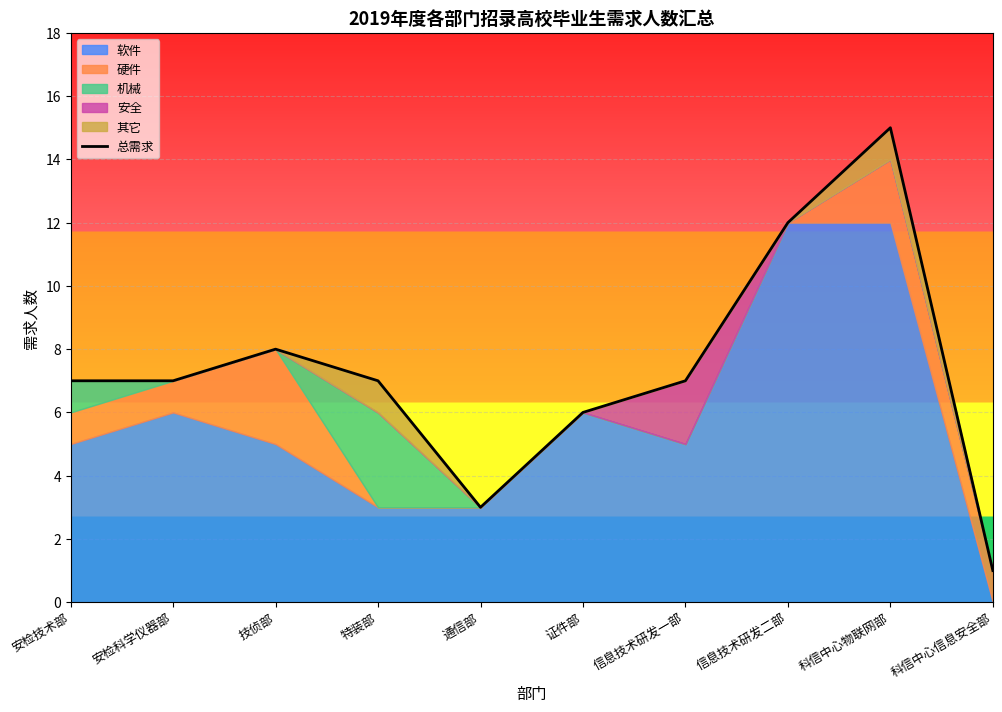

Is it true that the value at 安检技术部 is 7?

True